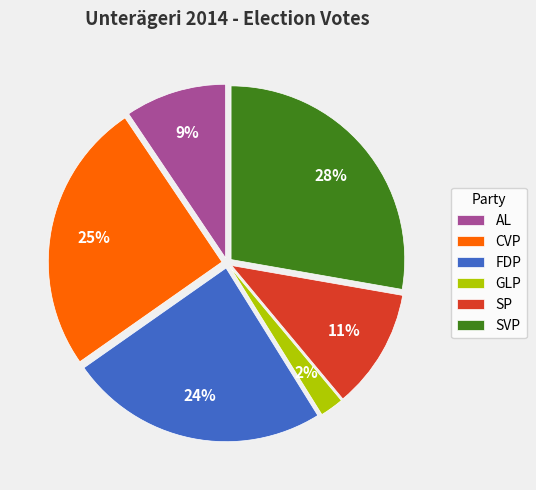

Combined, do CVP and AL account for over 50%?

No